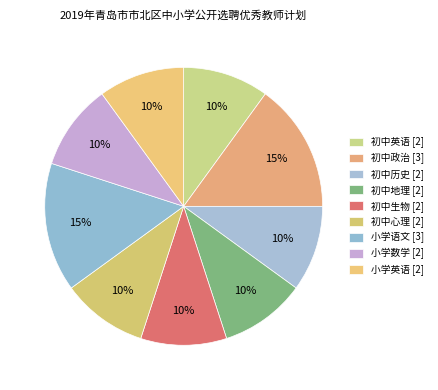

What is the largest slice in the pie chart?

初中政治